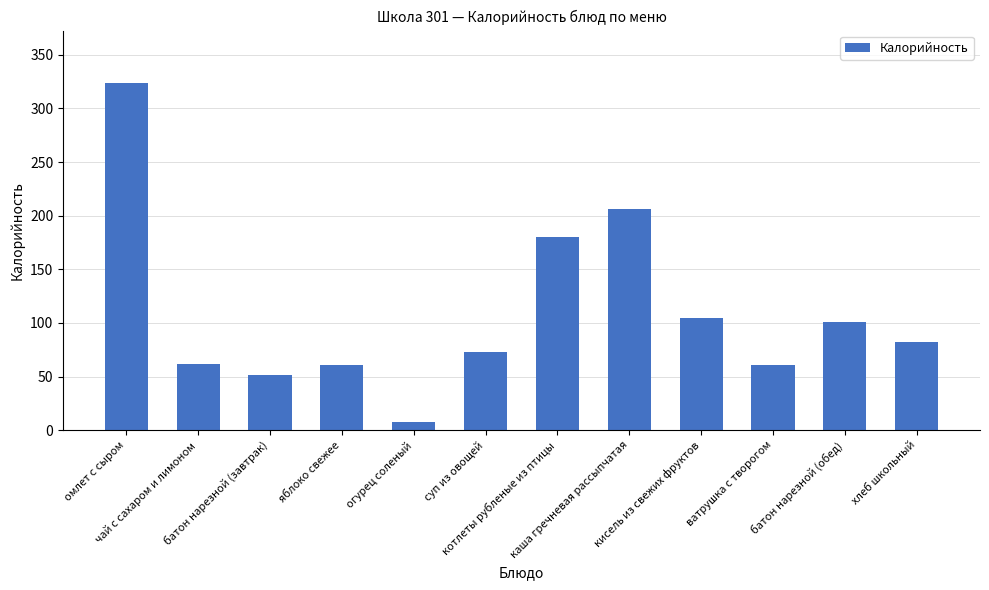

What is the difference between the maximum and second lowest values?

273